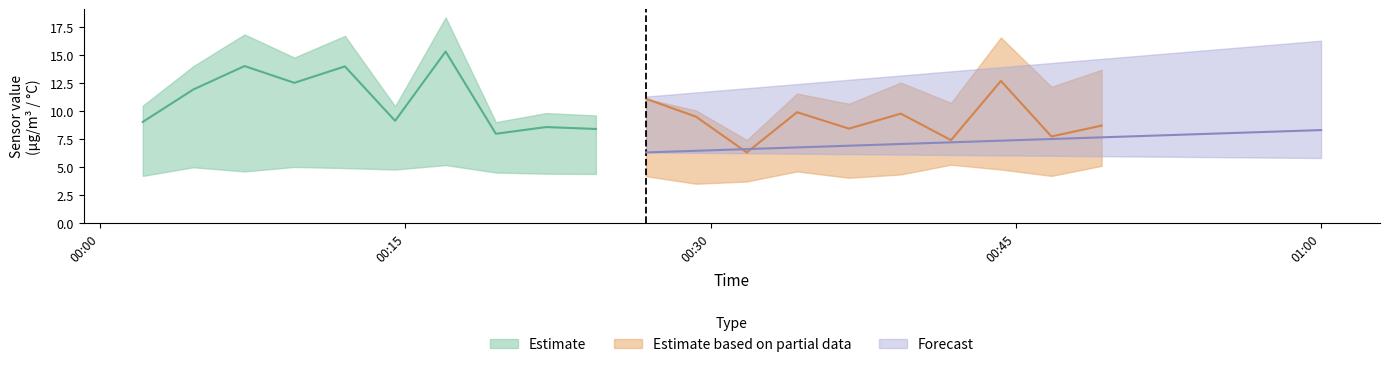

At which category is the sum across all series the highest?

6